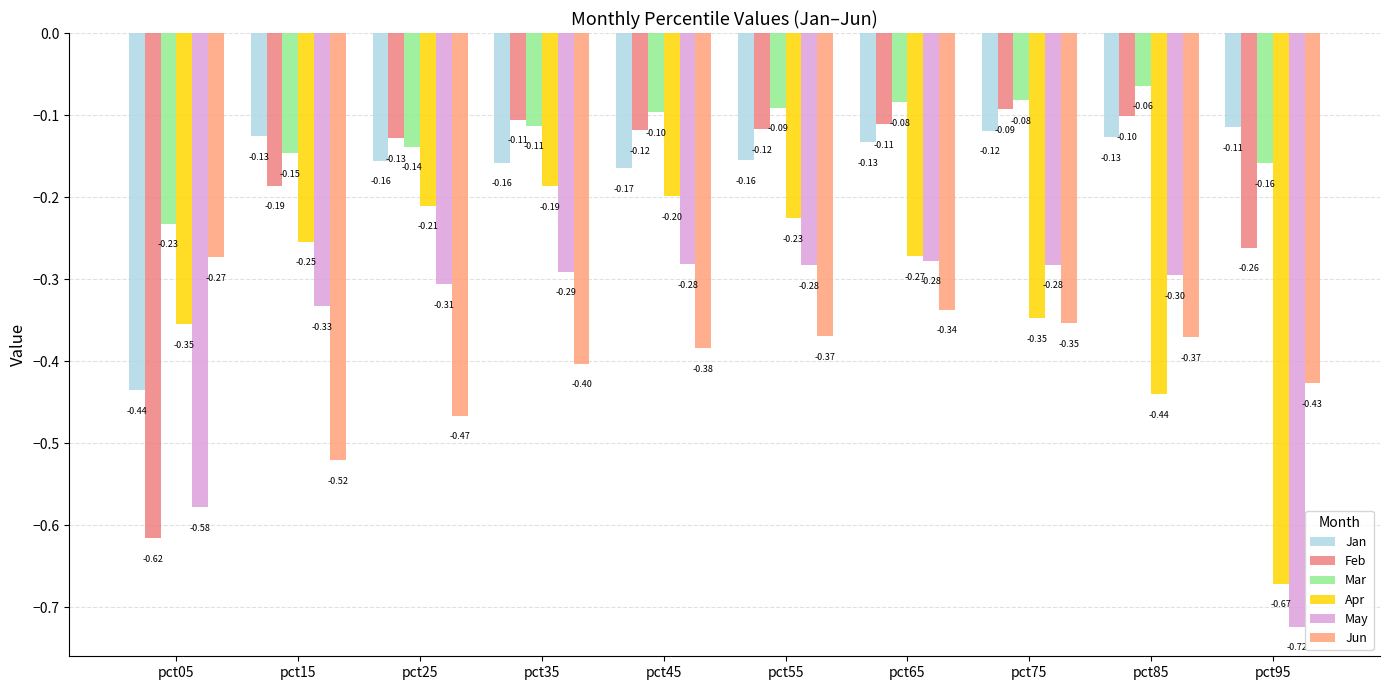

What is the difference between the maximum and minimum values in the Jun series?

0.2